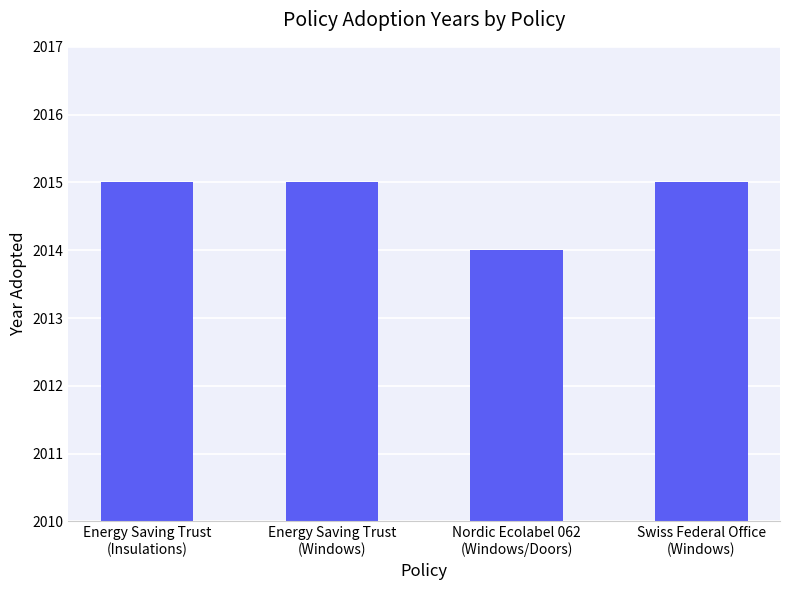

What is the minimum value shown in the chart?

2014